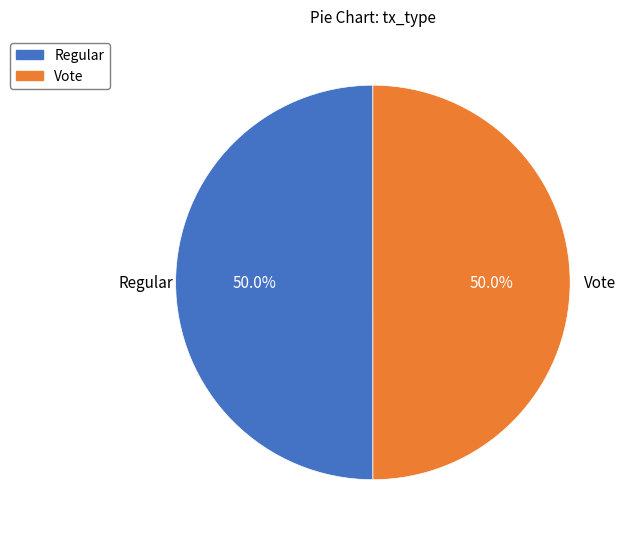

How much of the chart is everything except Regular?

50.0%